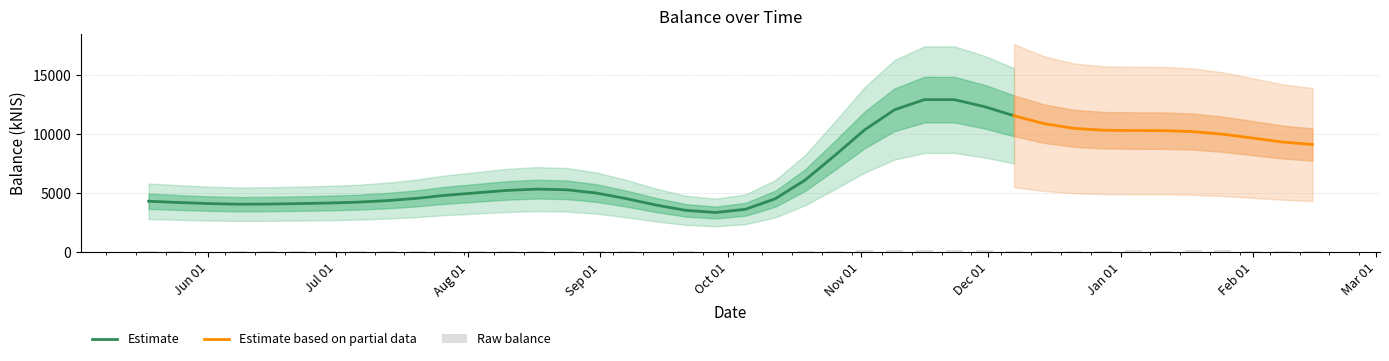

What is the ratio of the value at 2024-01-04 to the value at 2023-05-24?

2.3